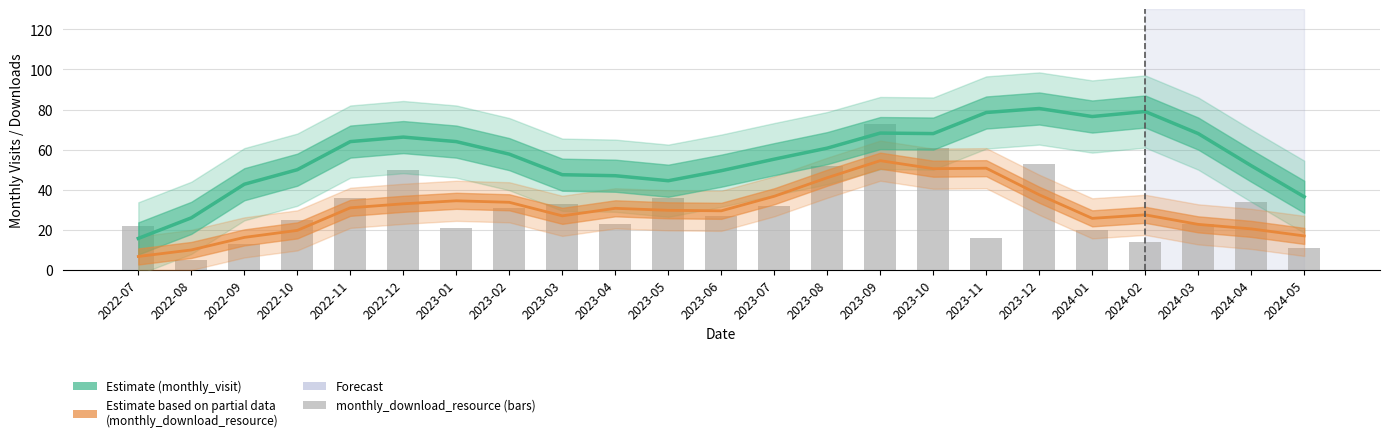

What is the highest value of the monthly_visit (Estimate) series?

80.5